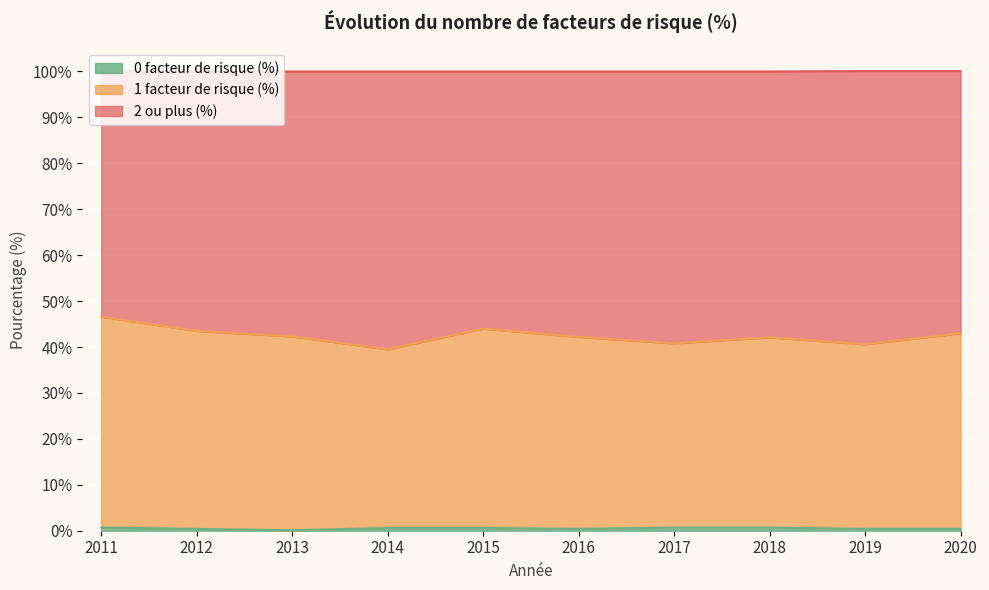

The value of 1 facteur de risque (%) at 2020 is 43.0. True or false?

True